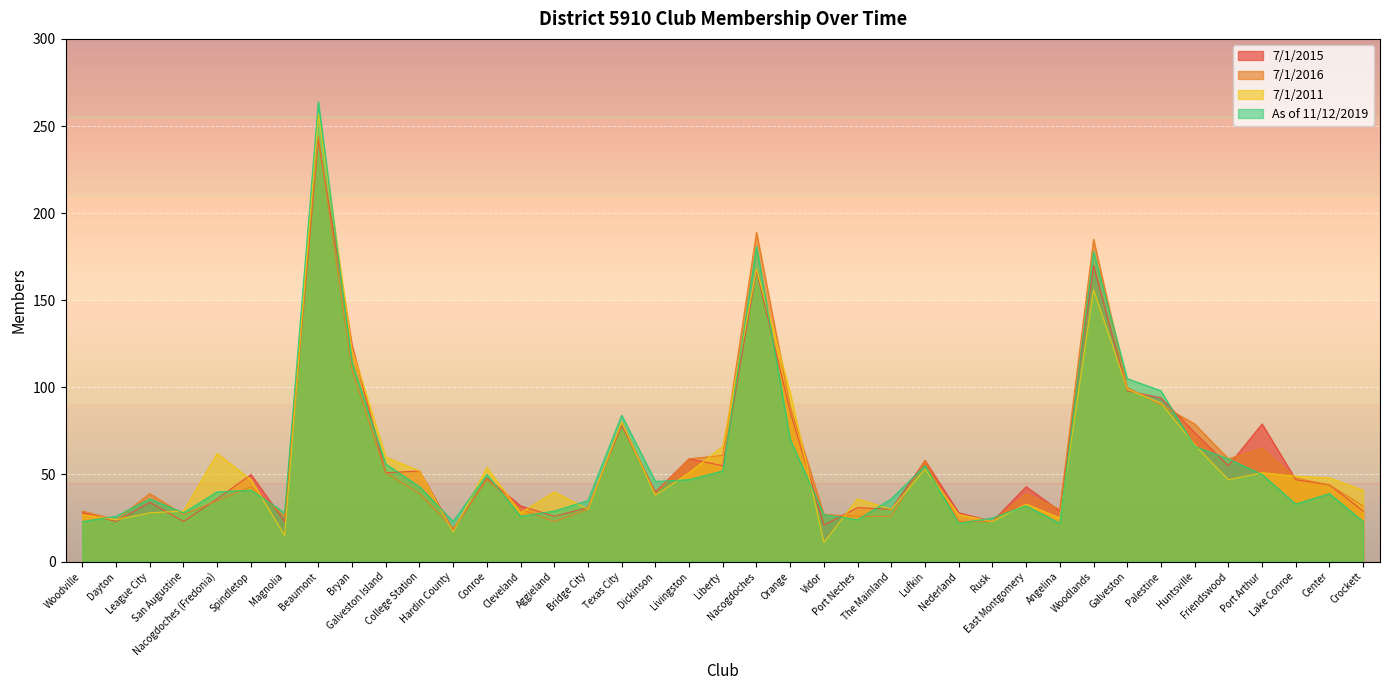

The value of 7/1/2015 at Friendswood is 55. True or false?

True